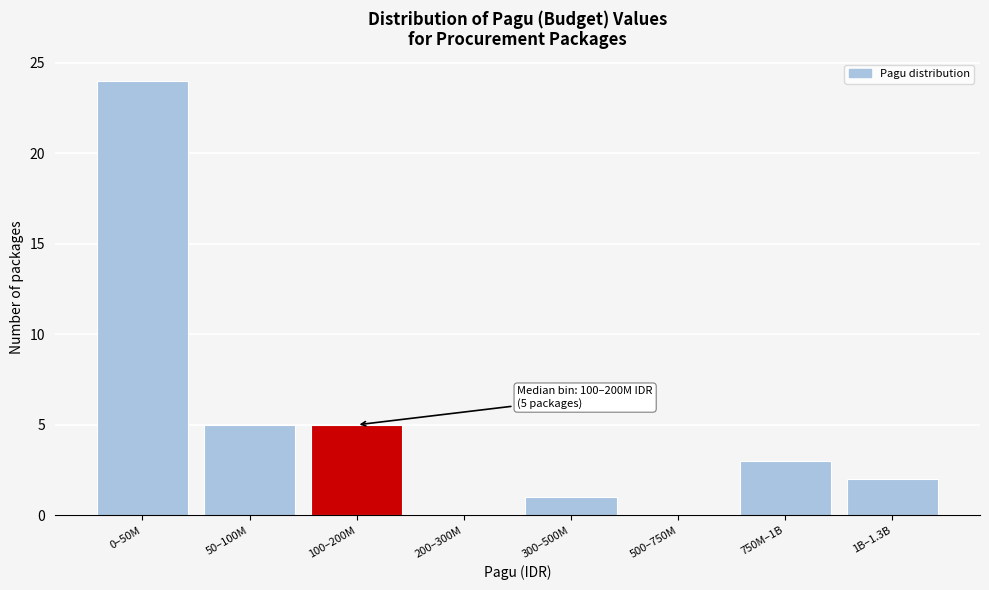

Reading right to left, what are all the values shown in this chart?

1B–1.3B=2	750M–1B=3	500–750M=0	300–500M=1	200–300M=0	100–200M=5	50–100M=5	0–50M=24